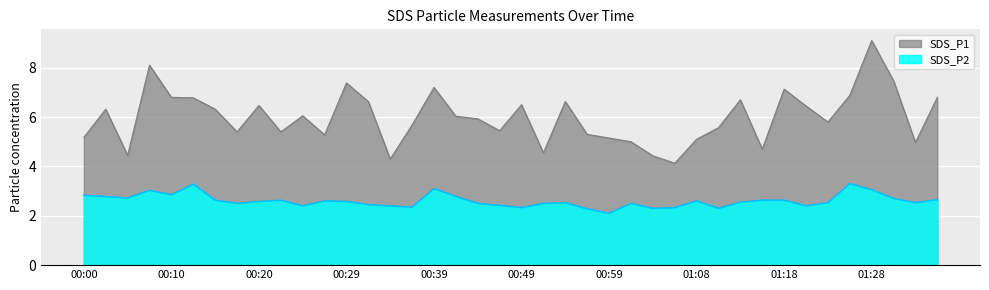

The value of SDS_P1 at 00:51 is 4.5. True or false?

True